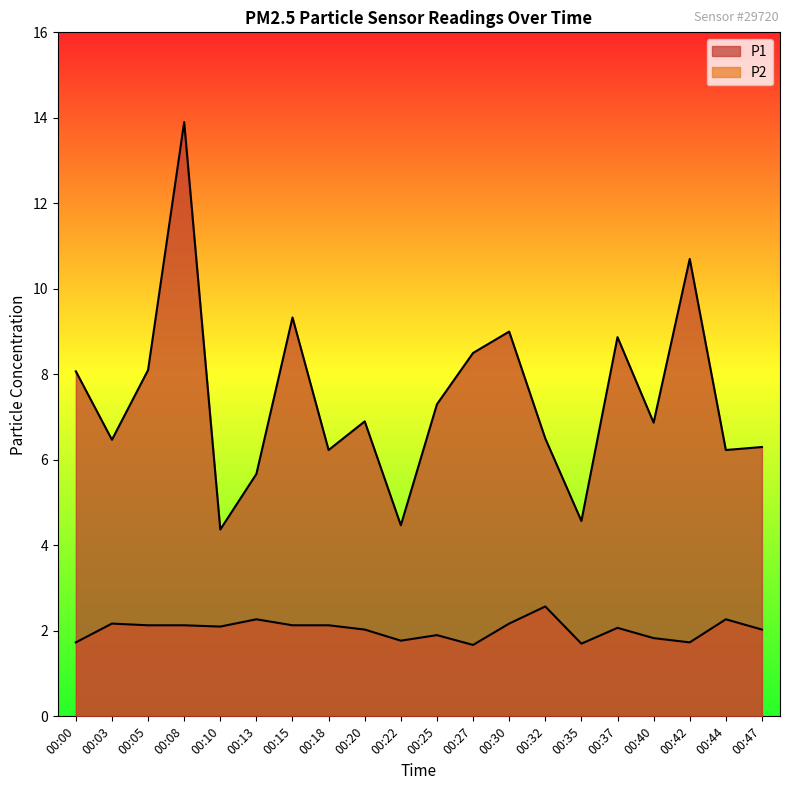

What value does the P2 series have at 00:08?

2.1